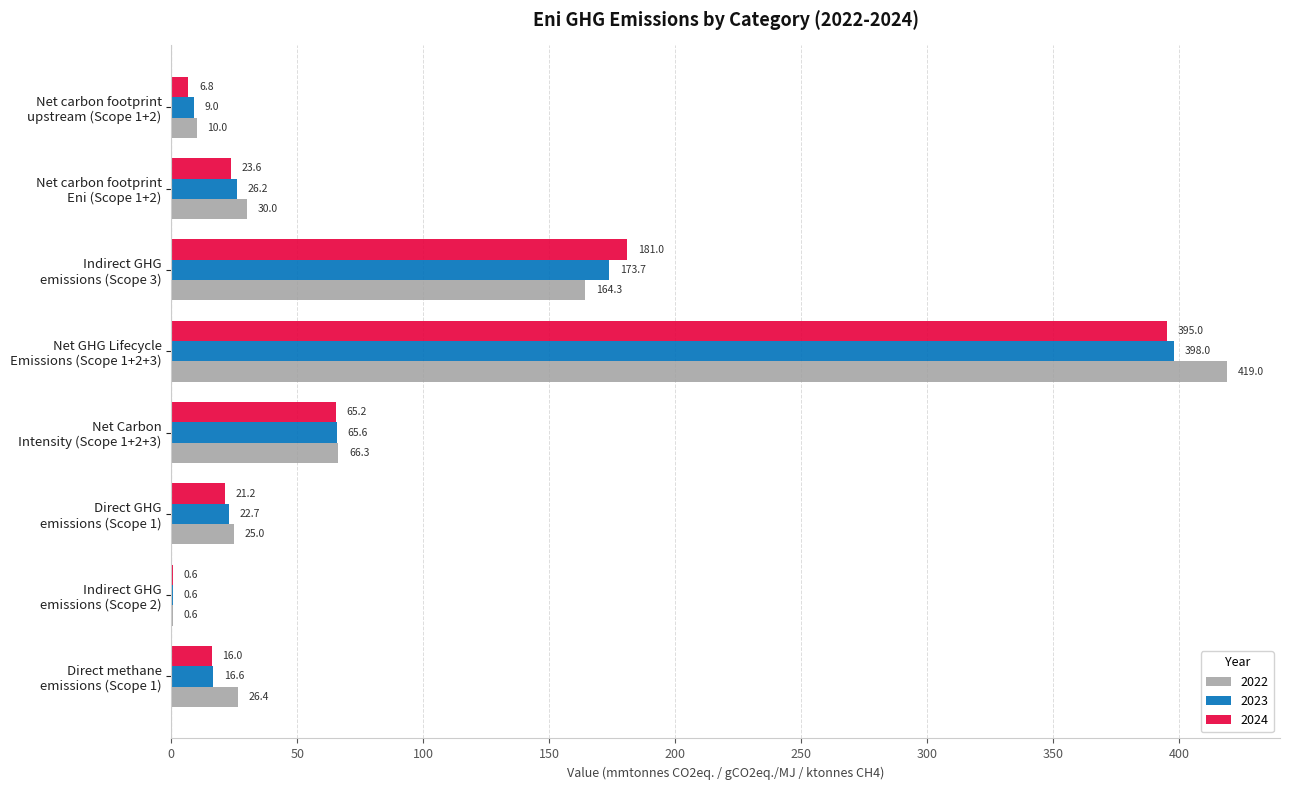

What is the highest value of the 2022 series?

419.0